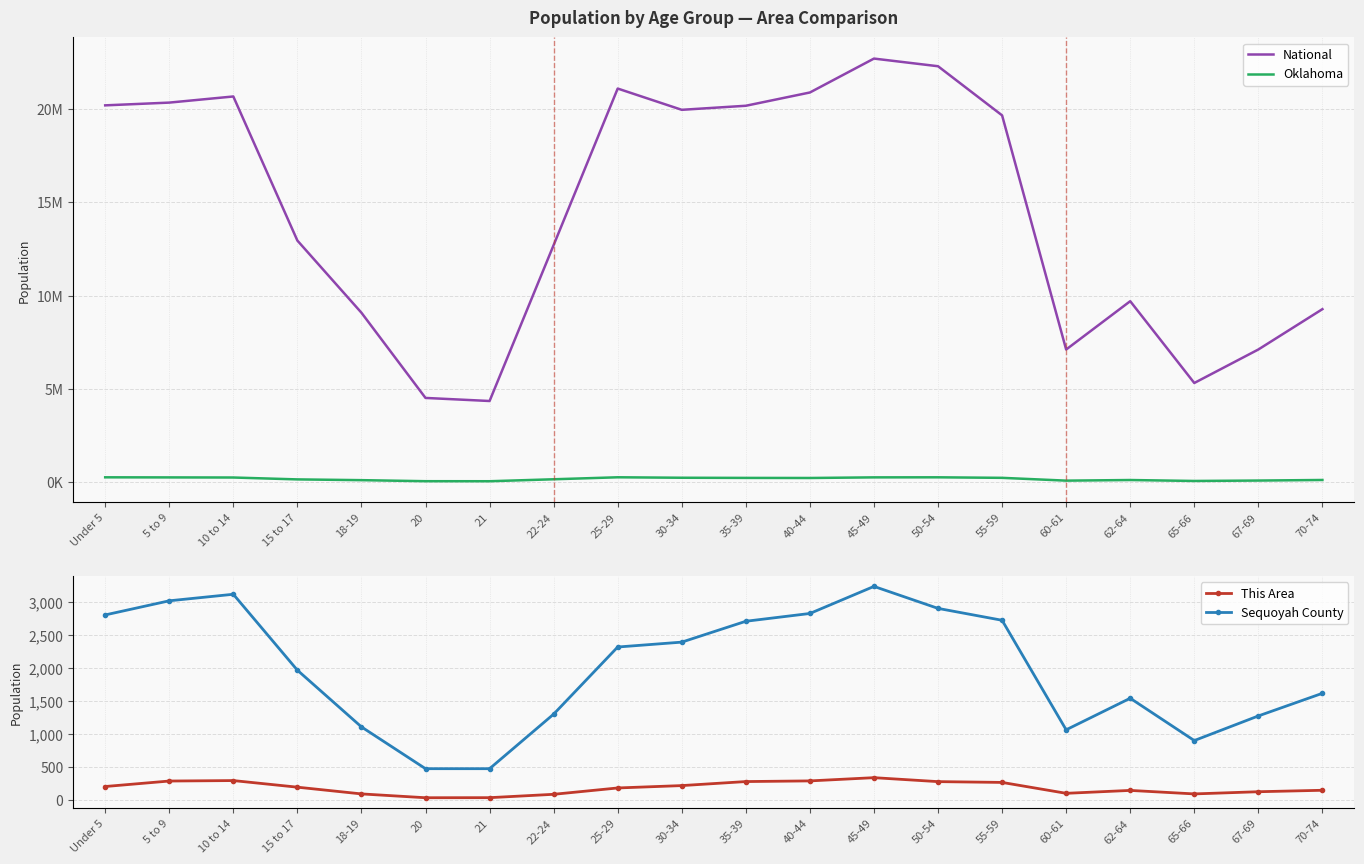

What is the difference between the maximum and minimum values in the This Area series?

304